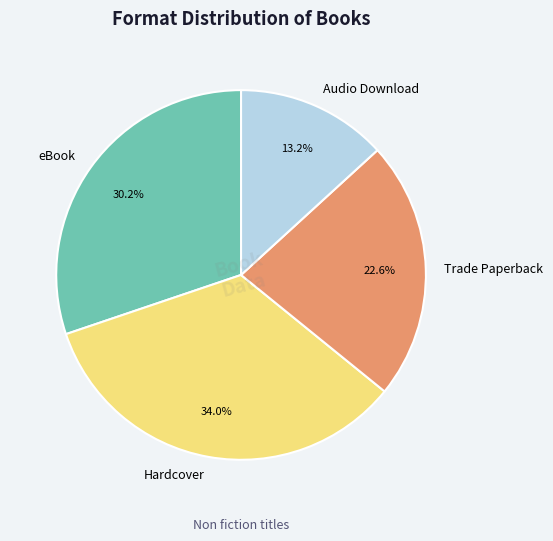

What percentage is NOT represented by Trade Paperback?

77.4%